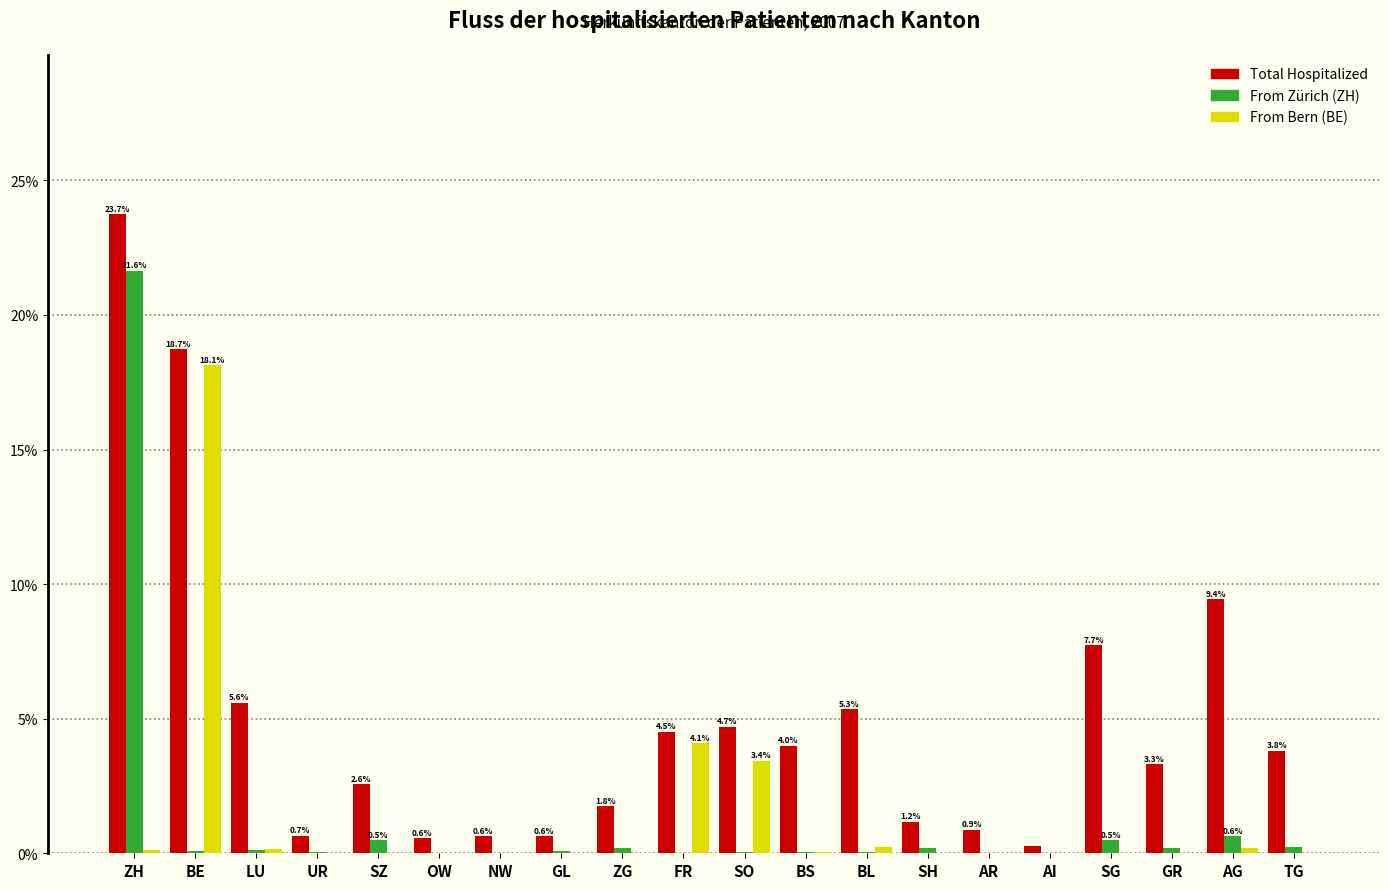

At which category is the sum across all series the highest?

ZH